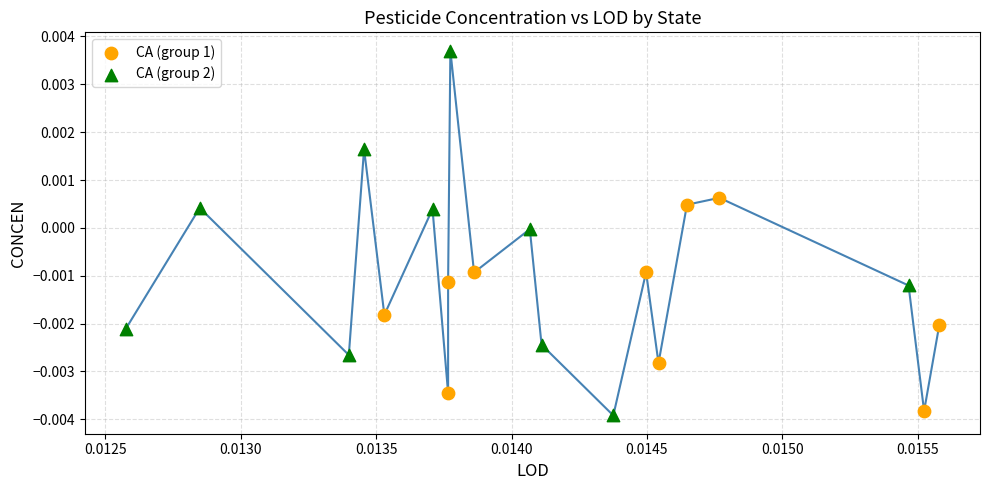

Which series reaches the maximum Y coordinate?

CA (group 2)